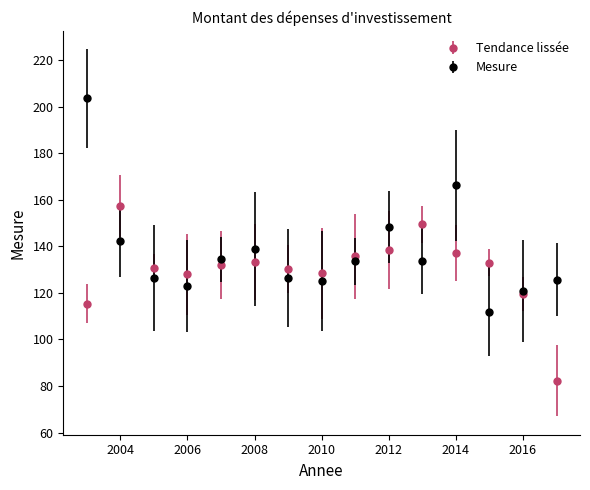

What is the value of the Tendance lissée point at the 4th from the left?

127.9